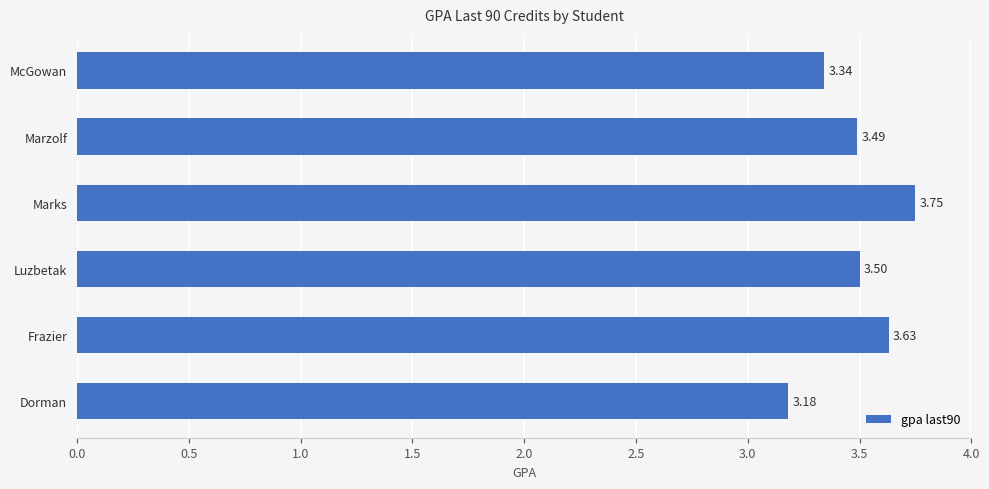

Which label corresponds to the largest value in the chart?

Marks